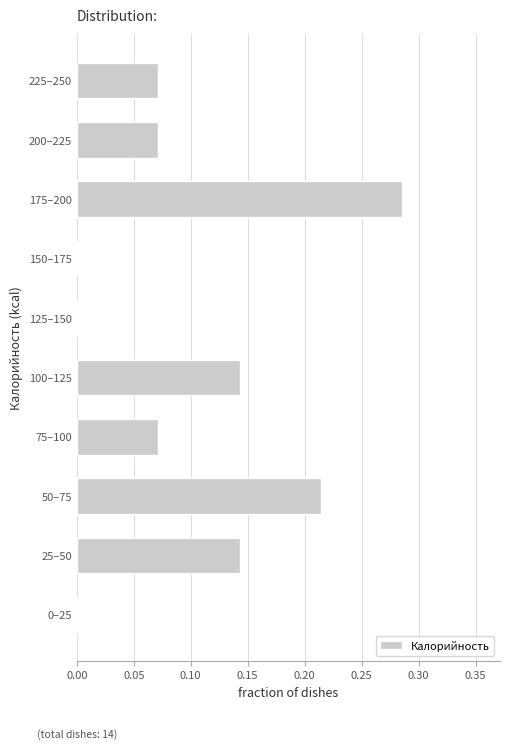

Is it true that the value at 150–175 is -0.1?

False